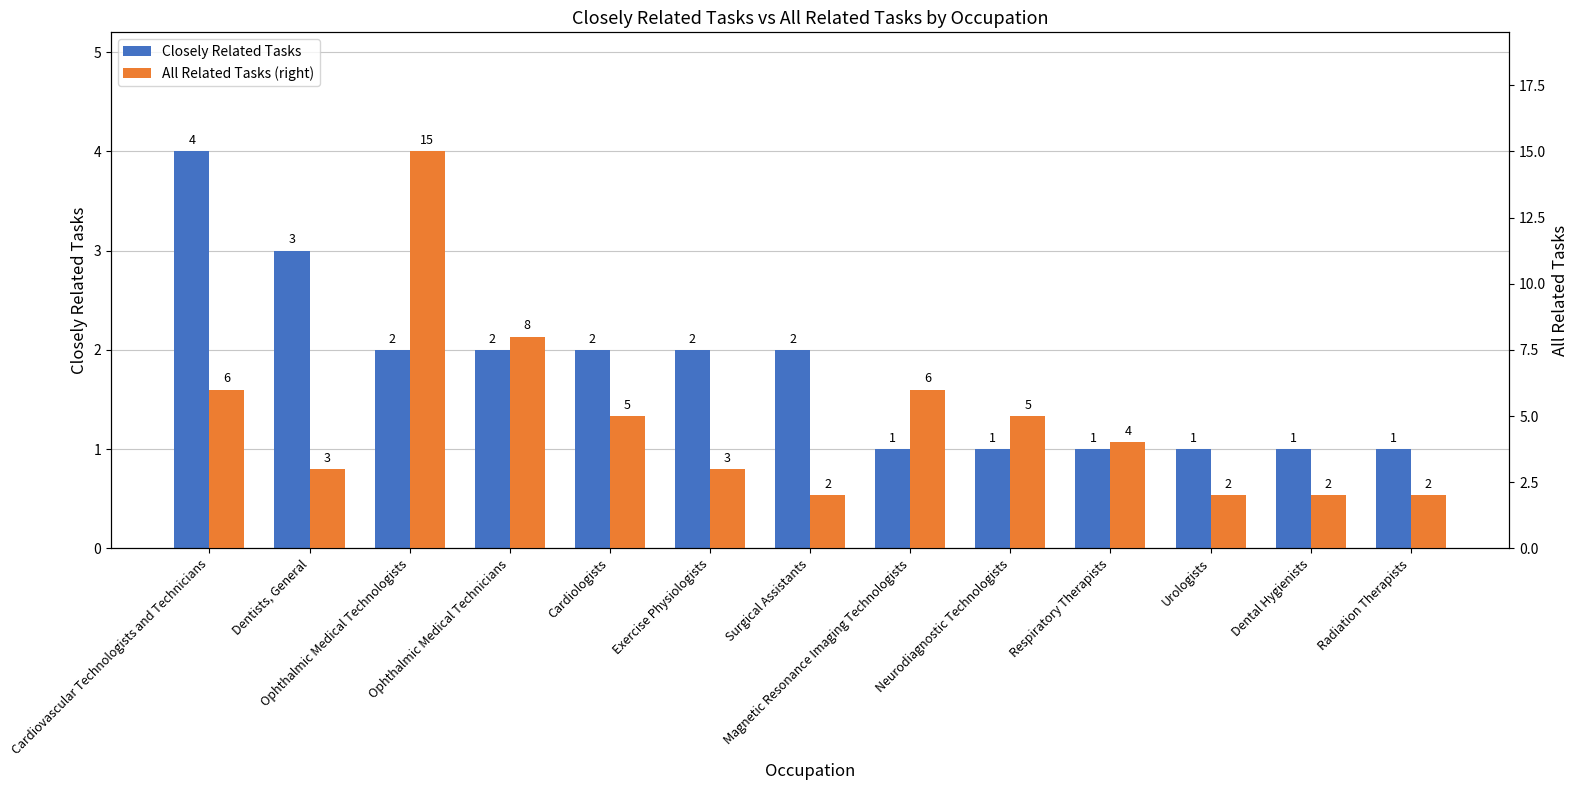

How many series are shown in this chart?

2